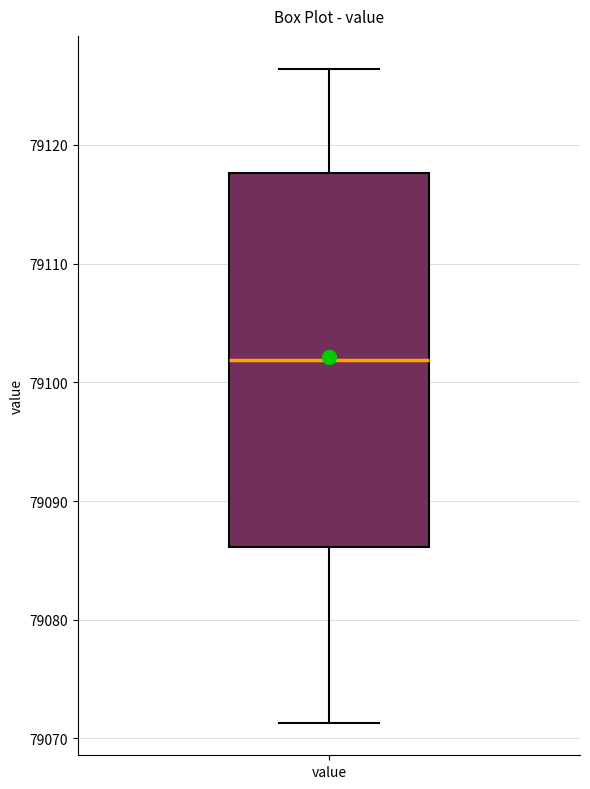

Where is the lower edge of the box for value on the y-axis? The values are not printed on the chart, so give them approximately, as read against the axis.

79086